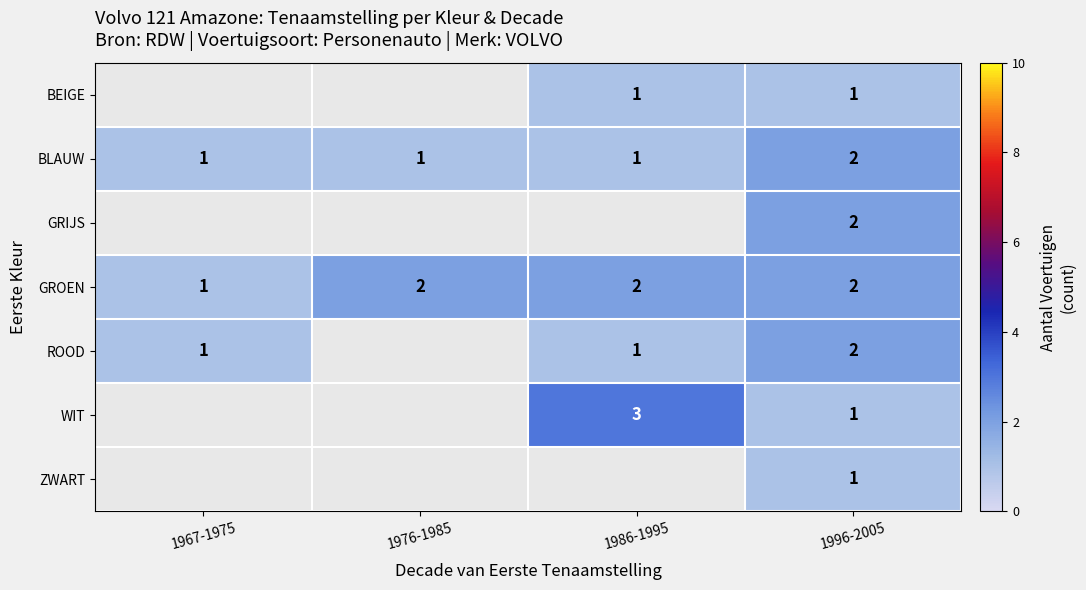

The value of BLAUW at 1976-1985 is 2. True or false?

False